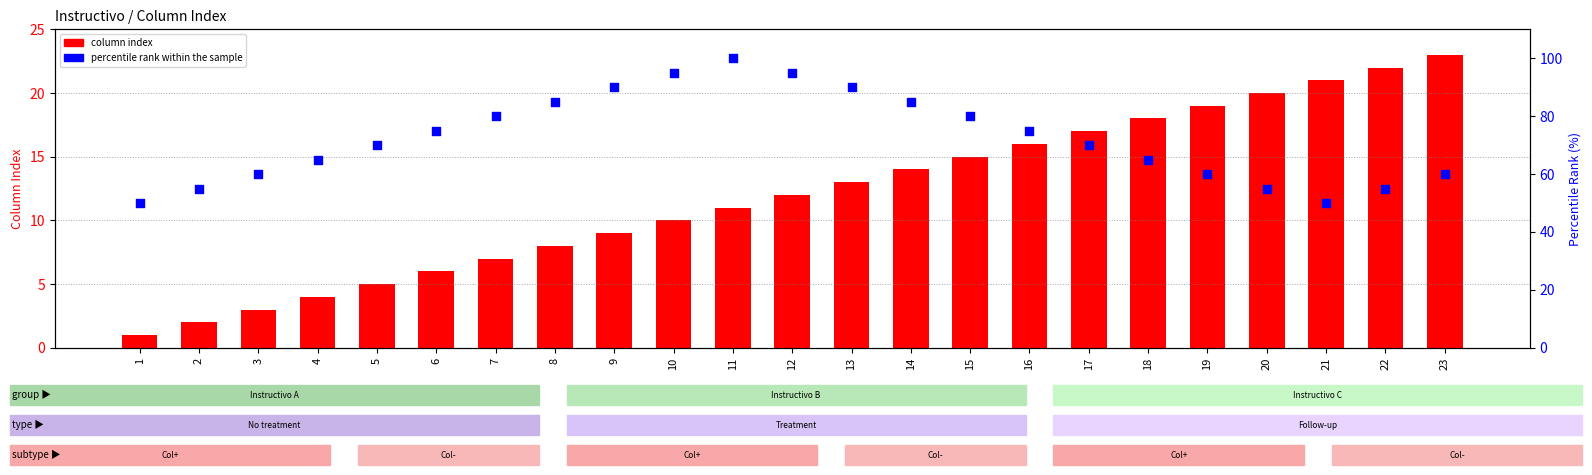

Which series has the largest Y range (max minus min)?

percentile rank within the sample